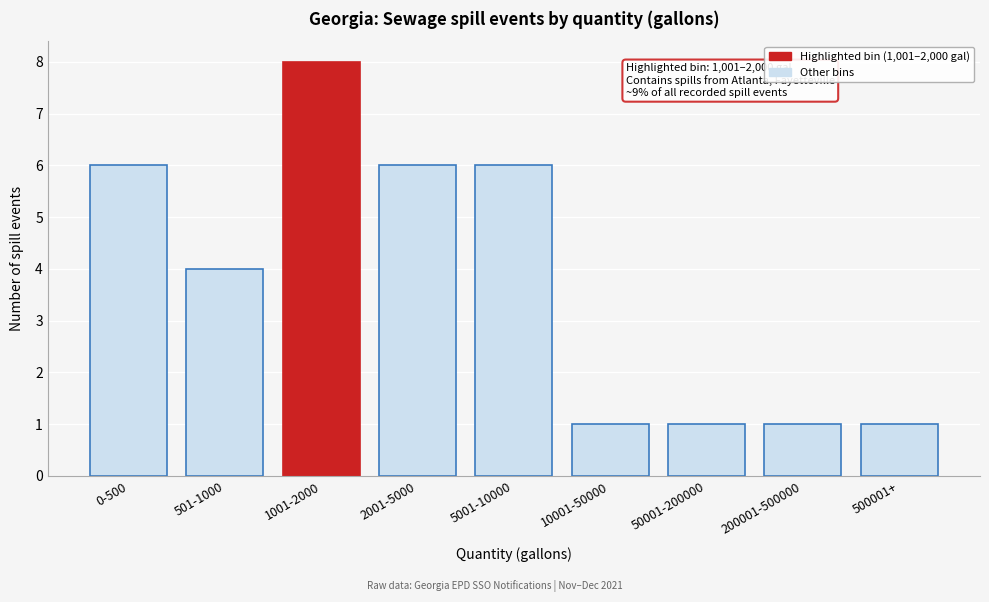

Reading left to right, extract all data points from this chart.

6	4	8	6	6	1	1	1	1